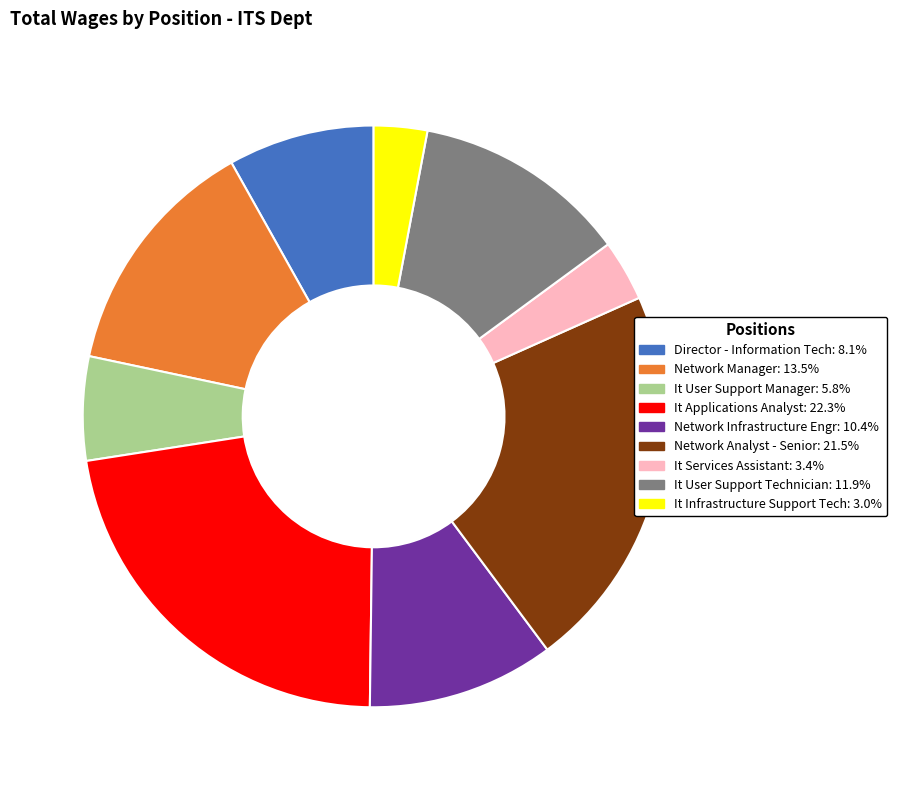

Between It Infrastructure Support Tech and Director - Information Tech, which is larger?

Director - Information Tech